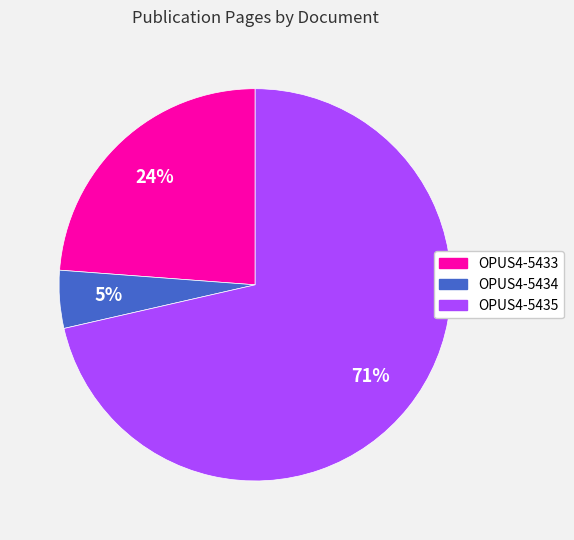

Rank the categories by value from highest to lowest.

OPUS4-5435, OPUS4-5433, OPUS4-5434